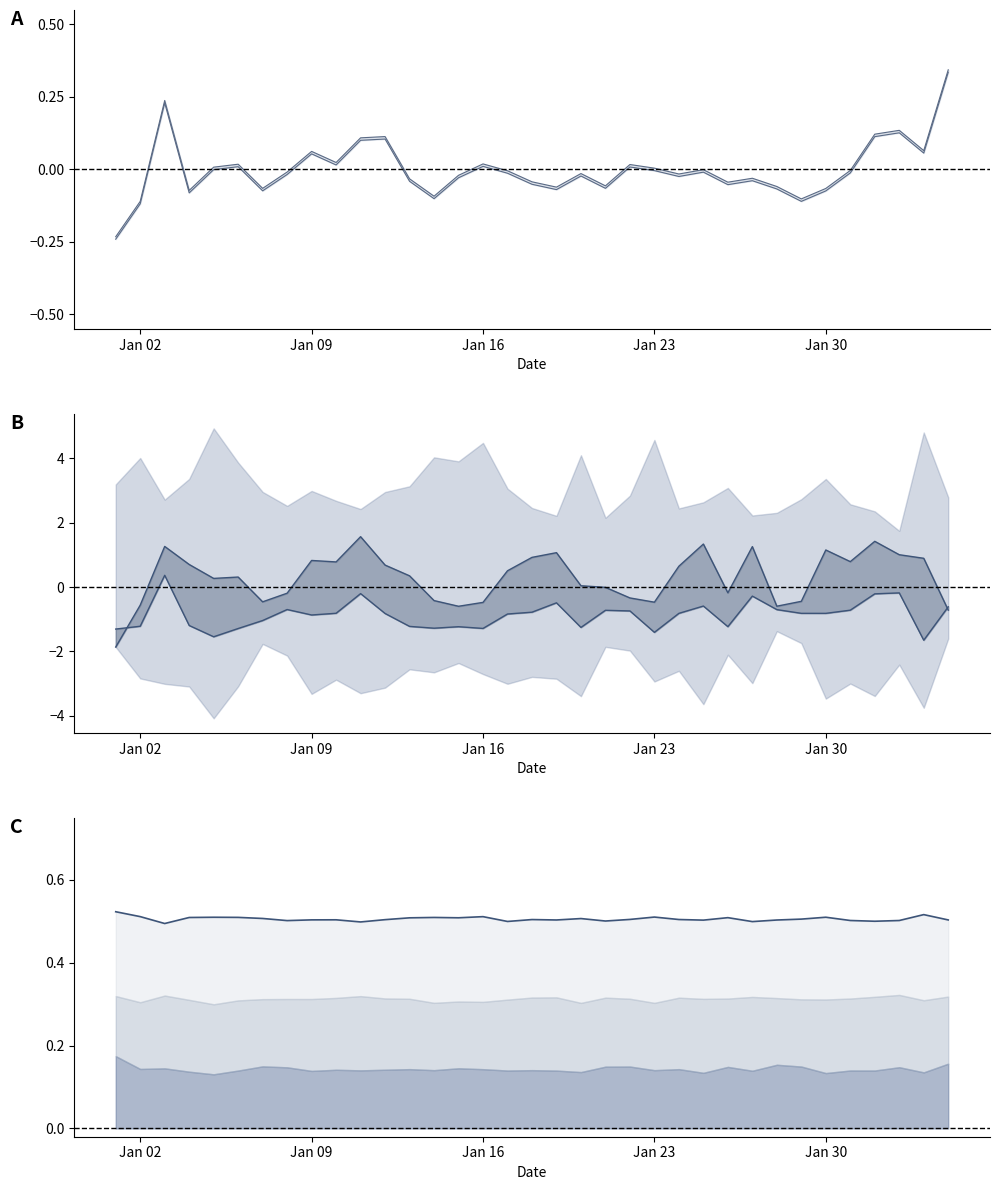

True or false: the data shows 0.5 at Jan 02.

True